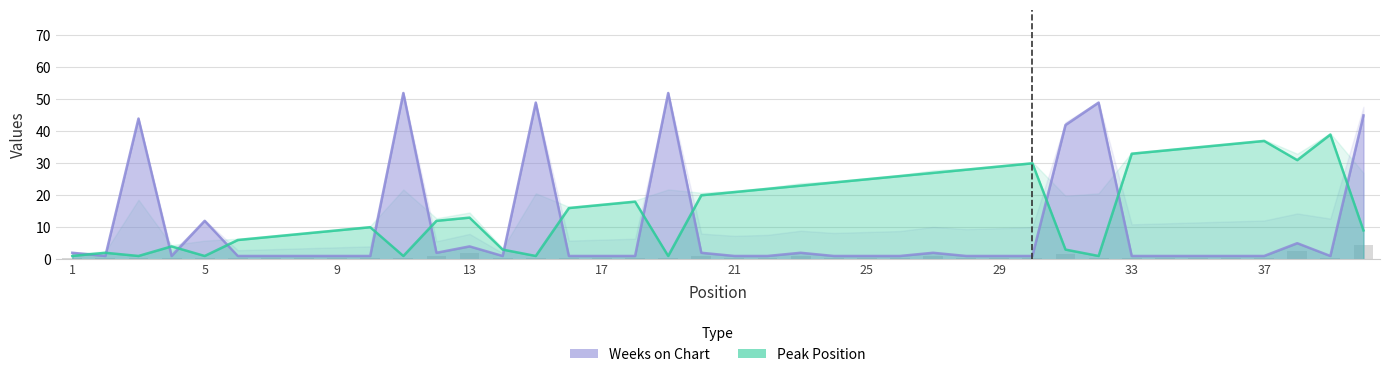

What is the average value of the Peak Position series?

17